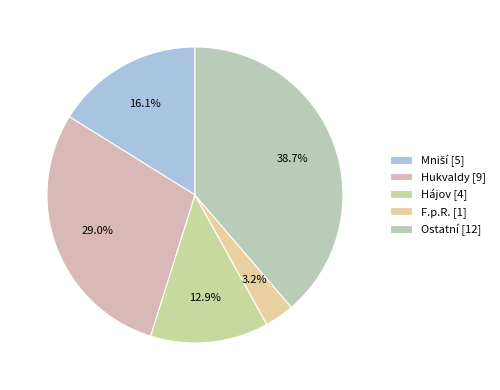

Is there a majority slice in this chart?

No